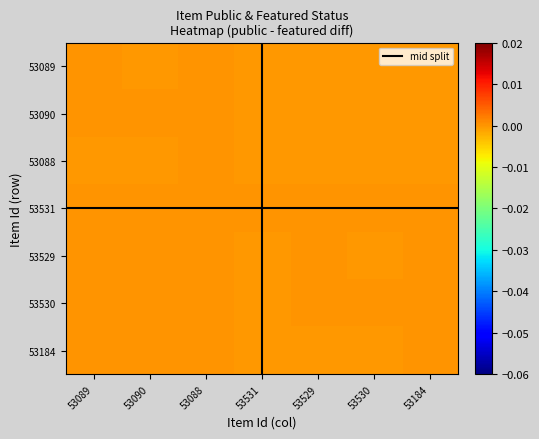

Rank the series by their maximum value, from lowest to highest.

53088, 53089, 53090, 53184, 53529, 53530, 53531